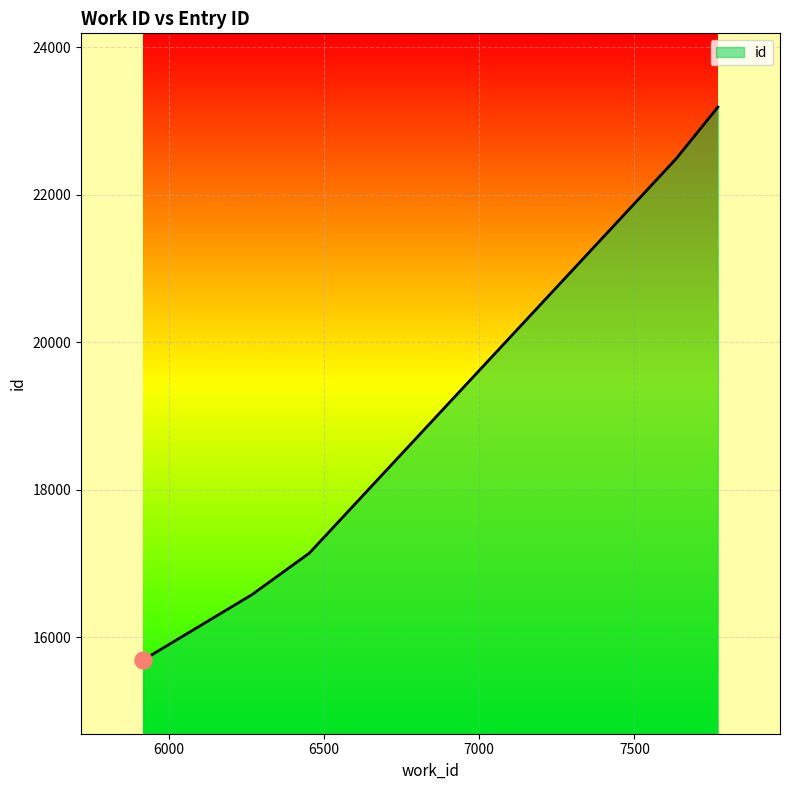

Approximately how many times larger is the value at 6454 compared to 7639?

0.8